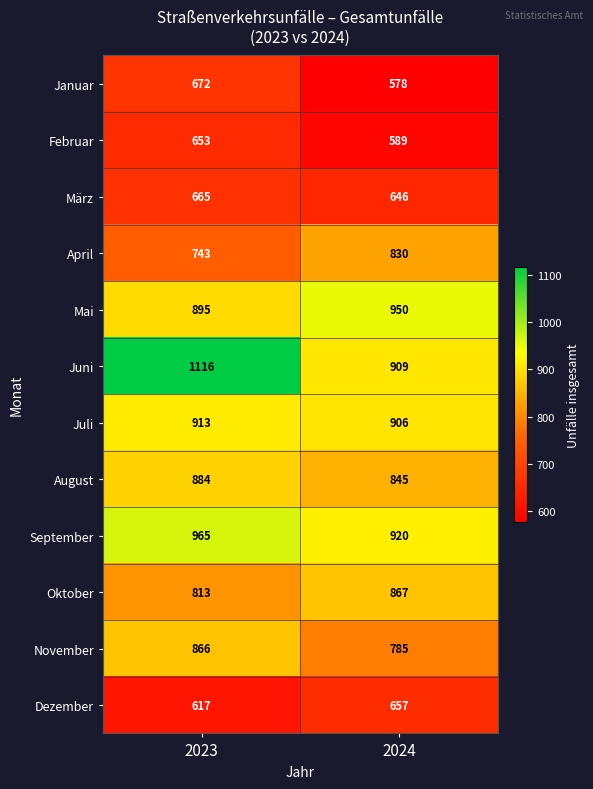

Which category has the lowest value across all series?

2024